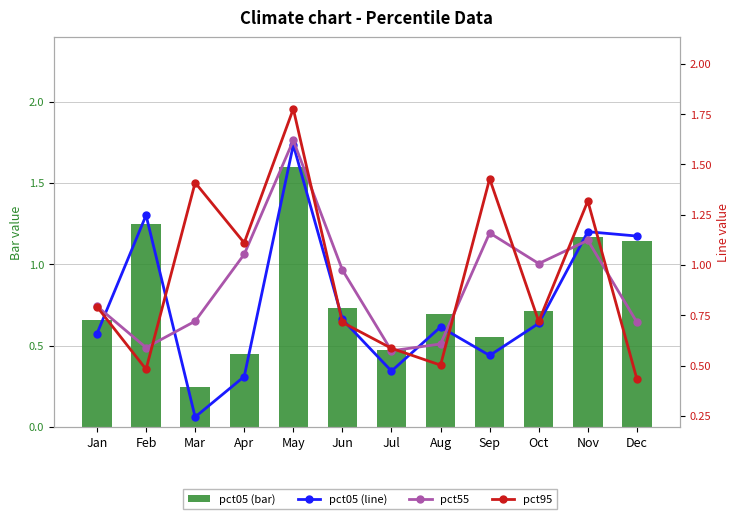

Which label corresponds to the largest value in the chart?

May